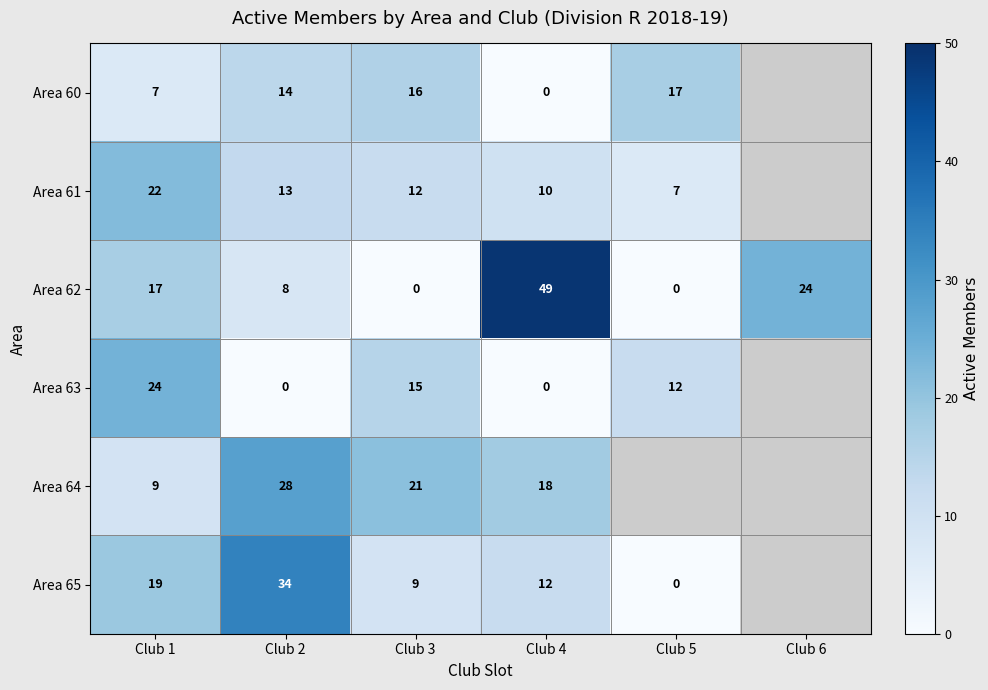

Which has a higher value, Club 4 or Club 3?

Club 3